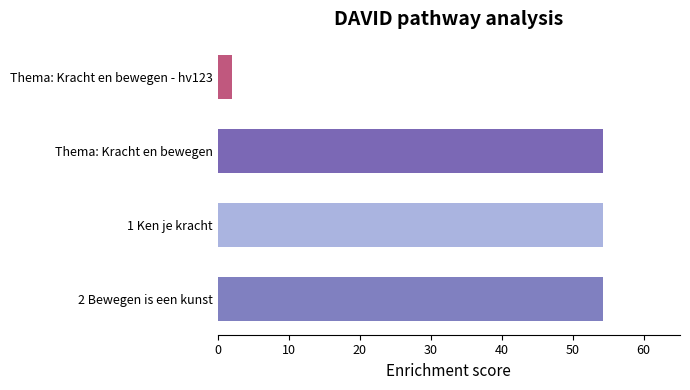

Which has a higher value, Thema: Kracht en bewegen - hv123 or Thema: Kracht en bewegen?

Thema: Kracht en bewegen